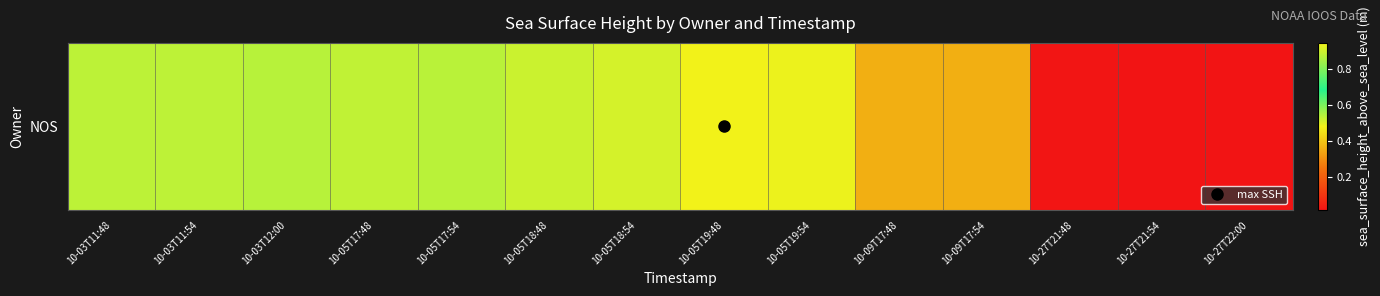

List the labels in order of value, largest first.

10-05T19:48, 10-05T19:54, 10-05T18:54, 10-05T18:48, 10-05T17:48, 10-03T11:54, 10-03T11:48, 10-05T17:54, 10-03T12:00, 10-09T17:48, 10-09T17:54, 10-27T21:48, 10-27T21:54, 10-27T22:00